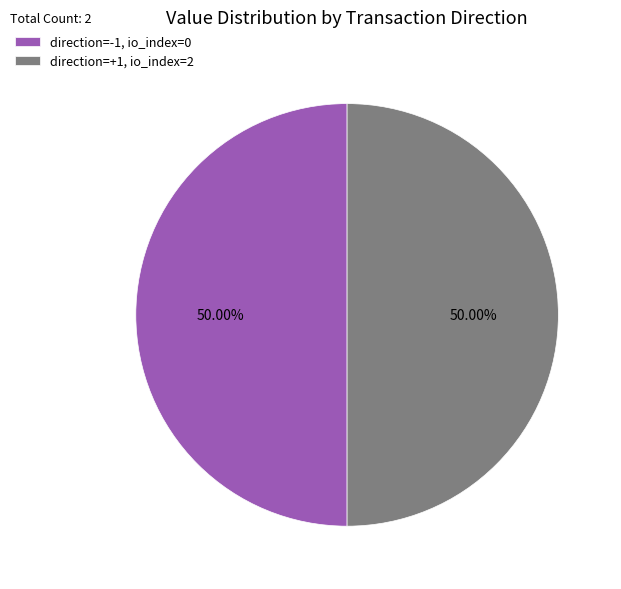

Is the sum of direction=-1, io_index=0 and direction=+1, io_index=2 greater than half?

Yes